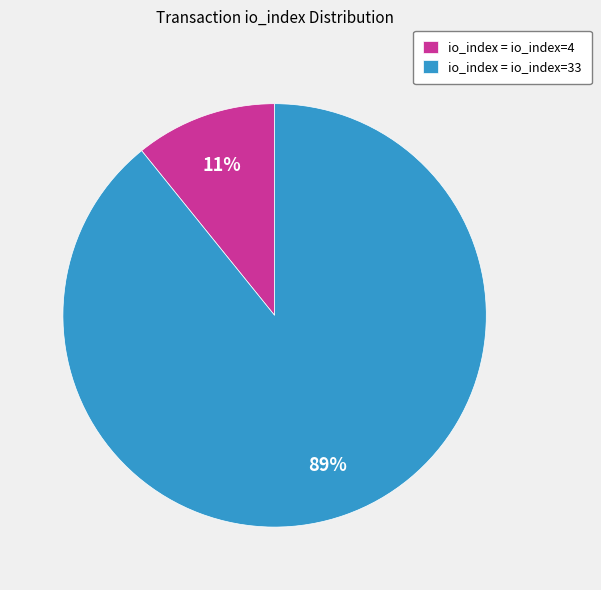

Do io_index = io_index=33 and io_index = io_index=4 together represent more than half of the pie?

Yes